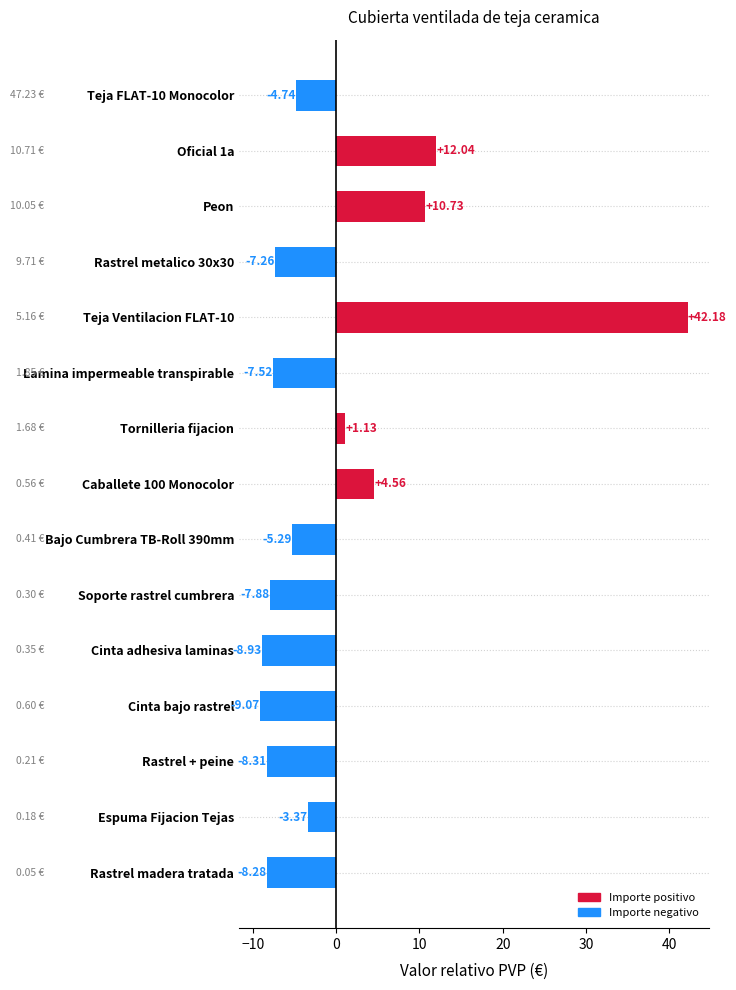

Which has a higher value, Cinta bajo rastrel or Rastrel metalico 30x30?

Rastrel metalico 30x30